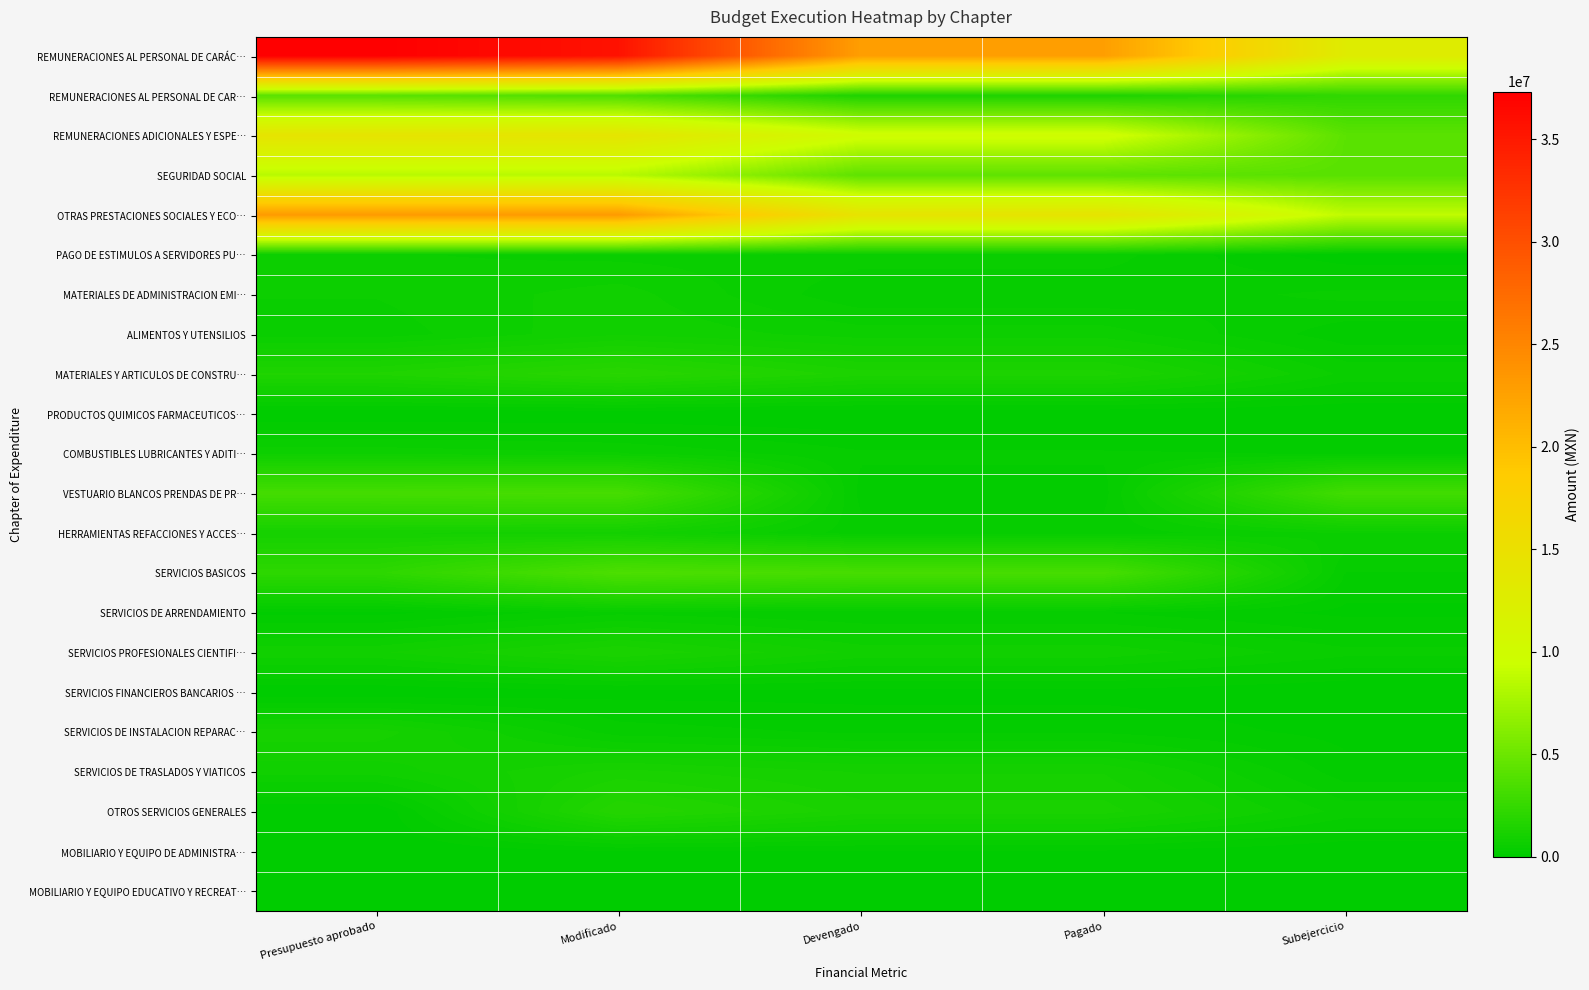

Reading left to right, extract all data points from this chart.

REMUNERACIONES AL PERSONAL DE CARÁC…: Presupuesto aprobado=37338558.0	Modificado=35616701.0	Devengado=22794916.4	Pagado=22794916.4	Subejercicio=12821784.6
REMUNERACIONES AL PERSONAL DE CAR…: Presupuesto aprobado=4150000.0	Modificado=3693710.0	Devengado=1450418.5	Pagado=1450418.5	Subejercicio=2243291.5
REMUNERACIONES ADICIONALES Y ESPE…: Presupuesto aprobado=14200000.0	Modificado=14143964.3	Devengado=9921742.3	Pagado=9921742.3	Subejercicio=4222222.0
SEGURIDAD SOCIAL: Presupuesto aprobado=8450000.0	Modificado=8447500.0	Devengado=4334518.7	Pagado=4334518.7	Subejercicio=4112981.3
OTRAS PRESTACIONES SOCIALES Y ECO…: Presupuesto aprobado=23130000.0	Modificado=23130000.0	Devengado=14330975.1	Pagado=14330975.1	Subejercicio=8799024.9
PAGO DE ESTIMULOS A SERVIDORES PU…: Presupuesto aprobado=600000.0	Modificado=537600.0	Devengado=505443.0	Pagado=505443.0	Subejercicio=32157.0
MATERIALES DE ADMINISTRACION EMI…: Presupuesto aprobado=595000.0	Modificado=801781.1	Devengado=317539.7	Pagado=317539.7	Subejercicio=484241.4
ALIMENTOS Y UTENSILIOS: Presupuesto aprobado=500000.0	Modificado=855989.3	Devengado=659138.3	Pagado=659138.3	Subejercicio=196851.0
MATERIALES Y ARTICULOS DE CONSTRU…: Presupuesto aprobado=1490000.0	Modificado=1924822.1	Devengado=1379949.8	Pagado=1379949.8	Subejercicio=544872.2
PRODUCTOS QUIMICOS FARMACEUTICOS…: Presupuesto aprobado=0.0	Modificado=5000.0	Devengado=2806.9	Pagado=2806.9	Subejercicio=2193.1
COMBUSTIBLES LUBRICANTES Y ADITI…: Presupuesto aprobado=693038.0	Modificado=597151.8	Devengado=314969.3	Pagado=314969.3	Subejercicio=282182.5
VESTUARIO BLANCOS PRENDAS DE PR…: Presupuesto aprobado=3181339.0	Modificado=3281339.0	Devengado=235745.6	Pagado=235745.6	Subejercicio=3045593.4
HERRAMIENTAS REFACCIONES Y ACCES…: Presupuesto aprobado=1020628.0	Modificado=936933.3	Devengado=350728.9	Pagado=350728.9	Subejercicio=586204.3
SERVICIOS BASICOS: Presupuesto aprobado=2134910.0	Modificado=3577034.2	Devengado=3292398.3	Pagado=3292398.3	Subejercicio=284635.9
SERVICIOS DE ARRENDAMIENTO: Presupuesto aprobado=90000.0	Modificado=393534.5	Devengado=288889.5	Pagado=288889.5	Subejercicio=104644.9
SERVICIOS PROFESIONALES CIENTIFI…: Presupuesto aprobado=850000.0	Modificado=1314680.9	Devengado=830928.1	Pagado=830928.1	Subejercicio=483752.8
SERVICIOS FINANCIEROS BANCARIOS …: Presupuesto aprobado=0.0	Modificado=94733.0	Devengado=89378.0	Pagado=89378.0	Subejercicio=5355.0
SERVICIOS DE INSTALACION REPARAC…: Presupuesto aprobado=1094132.0	Modificado=358818.1	Devengado=267259.5	Pagado=267259.5	Subejercicio=91558.6
SERVICIOS DE TRASLADOS Y VIATICOS: Presupuesto aprobado=796088.0	Modificado=1214696.5	Devengado=1008554.7	Pagado=1008554.7	Subejercicio=206141.8
OTROS SERVICIOS GENERALES: Presupuesto aprobado=0.0	Modificado=1751377.0	Devengado=1231482.0	Pagado=1231482.0	Subejercicio=519895.0
MOBILIARIO Y EQUIPO DE ADMINISTRA…: Presupuesto aprobado=0.0	Modificado=144711.4	Devengado=130312.1	Pagado=130312.1	Subejercicio=14399.2
MOBILIARIO Y EQUIPO EDUCATIVO Y RECREAT…: Presupuesto aprobado=0.0	Modificado=8000.0	Devengado=7007.0	Pagado=7007.0	Subejercicio=993.0